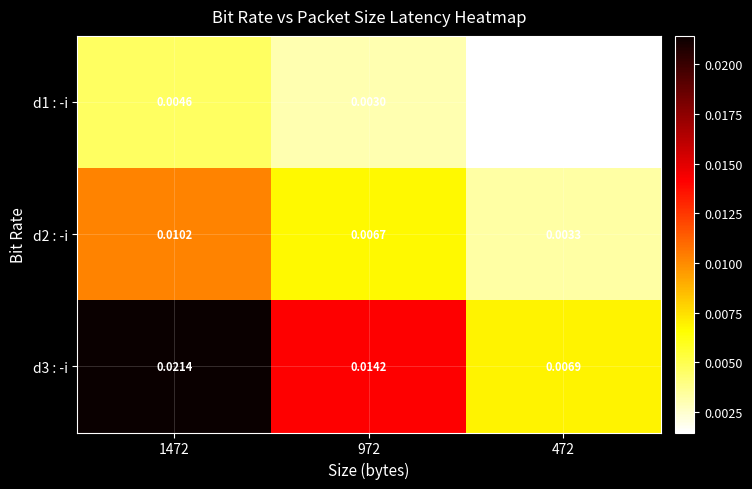

List the series in order of their peak value, highest first.

d3 : -i, d2 : -i, d1 : -i